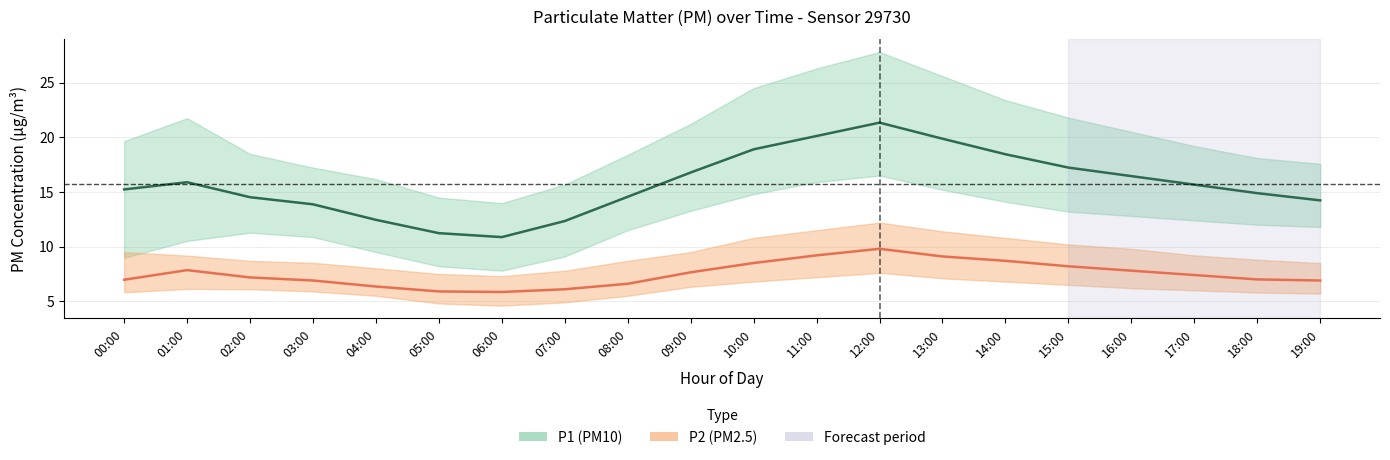

What is the value of the P1 (PM10) point at the 5th from the left?

12.4